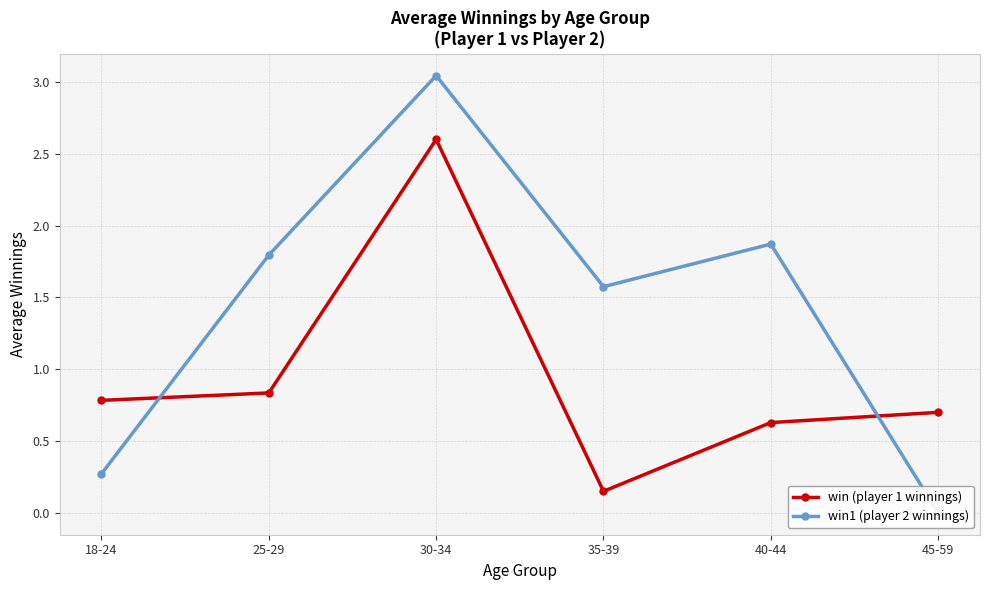

Reading left to right, list all the values displayed in this chart.

win (player 1 winnings): 18-24=0.8	25-29=0.8	30-34=2.6	35-39=0.1	40-44=0.6	45-59=0.7
win1 (player 2 winnings): 18-24=0.3	25-29=1.8	30-34=3.0	35-39=1.6	40-44=1.9	45-59=0.0